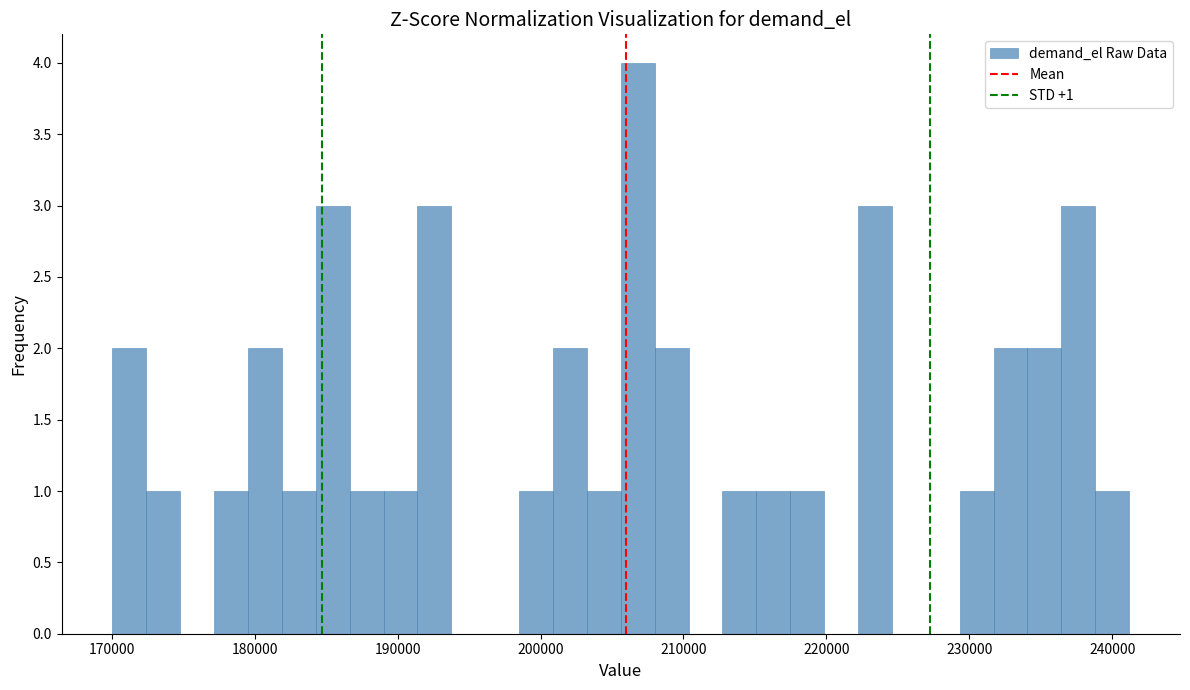

Around what value on the x-axis is the tallest bar? Give the approximate position of its centre, as read against the axis.

207000